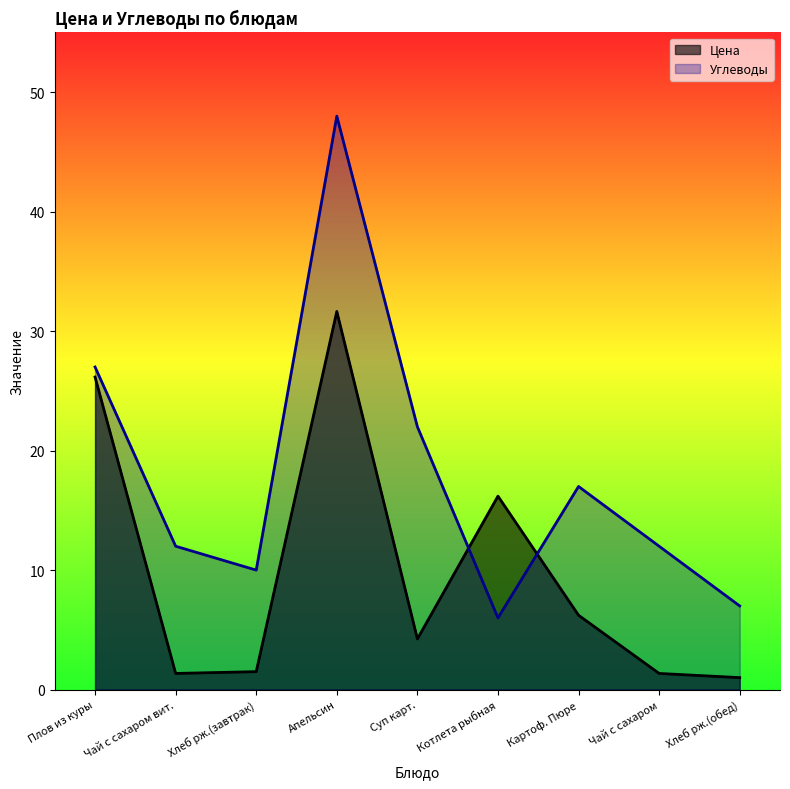

Reading left to right, extract all data points from this chart.

Цена: Плов из куры=26.2	Чай с сахаром вит.=1.4	Хлеб рж.(завтрак)=1.5	Апельсин=31.6	Суп карт.=4.2	Котлета рыбная=16.2	Картоф. Пюре=6.2	Чай с сахаром=1.4	Хлеб рж.(обед)=1.0
Углеводы: Плов из куры=27.0	Чай с сахаром вит.=12.0	Хлеб рж.(завтрак)=10.0	Апельсин=48.0	Суп карт.=22.0	Котлета рыбная=6.0	Картоф. Пюре=17.0	Чай с сахаром=12.0	Хлеб рж.(обед)=7.0